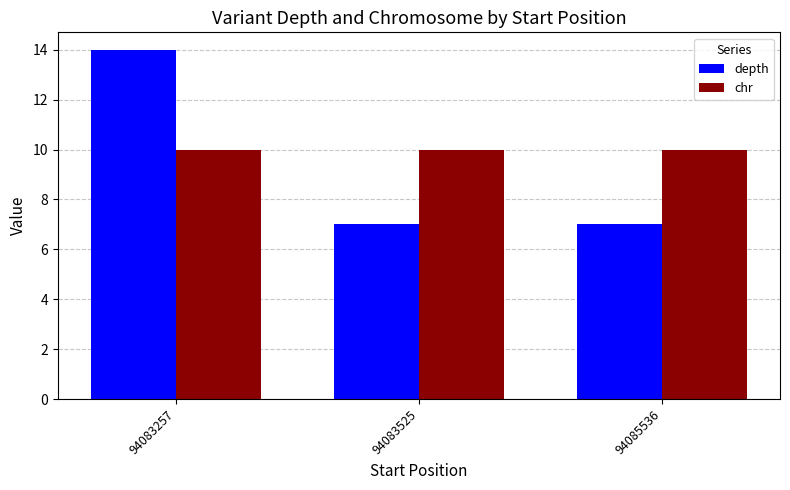

What is the difference between the depth values at 94083257 and 94083525?

7